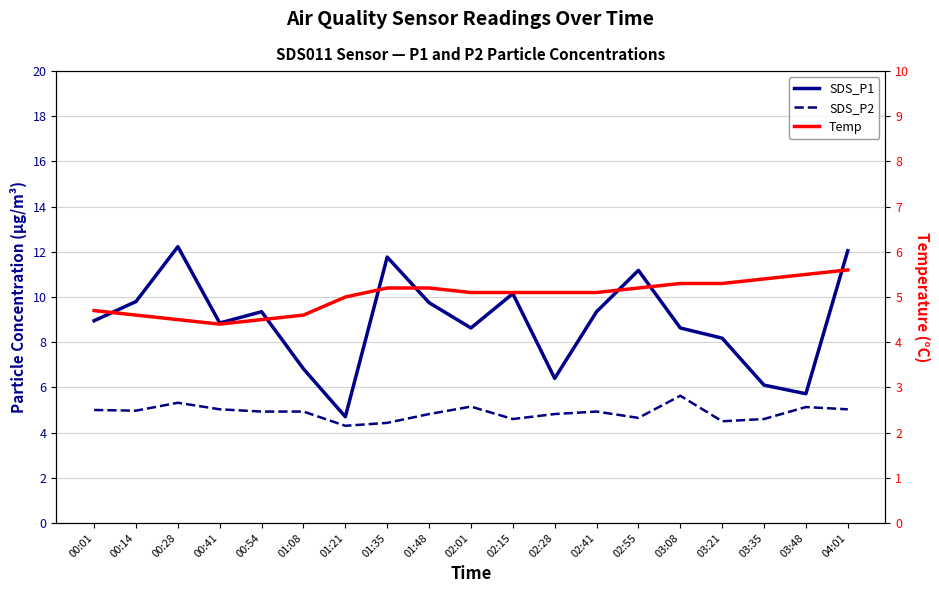

Between 01:35 and 03:21, which is larger?

01:35